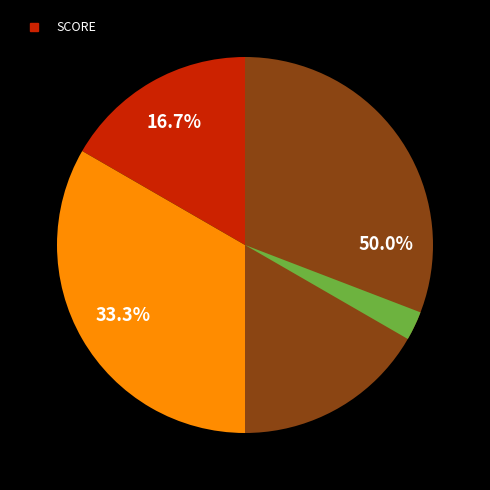

How many segments does this pie chart have?

3